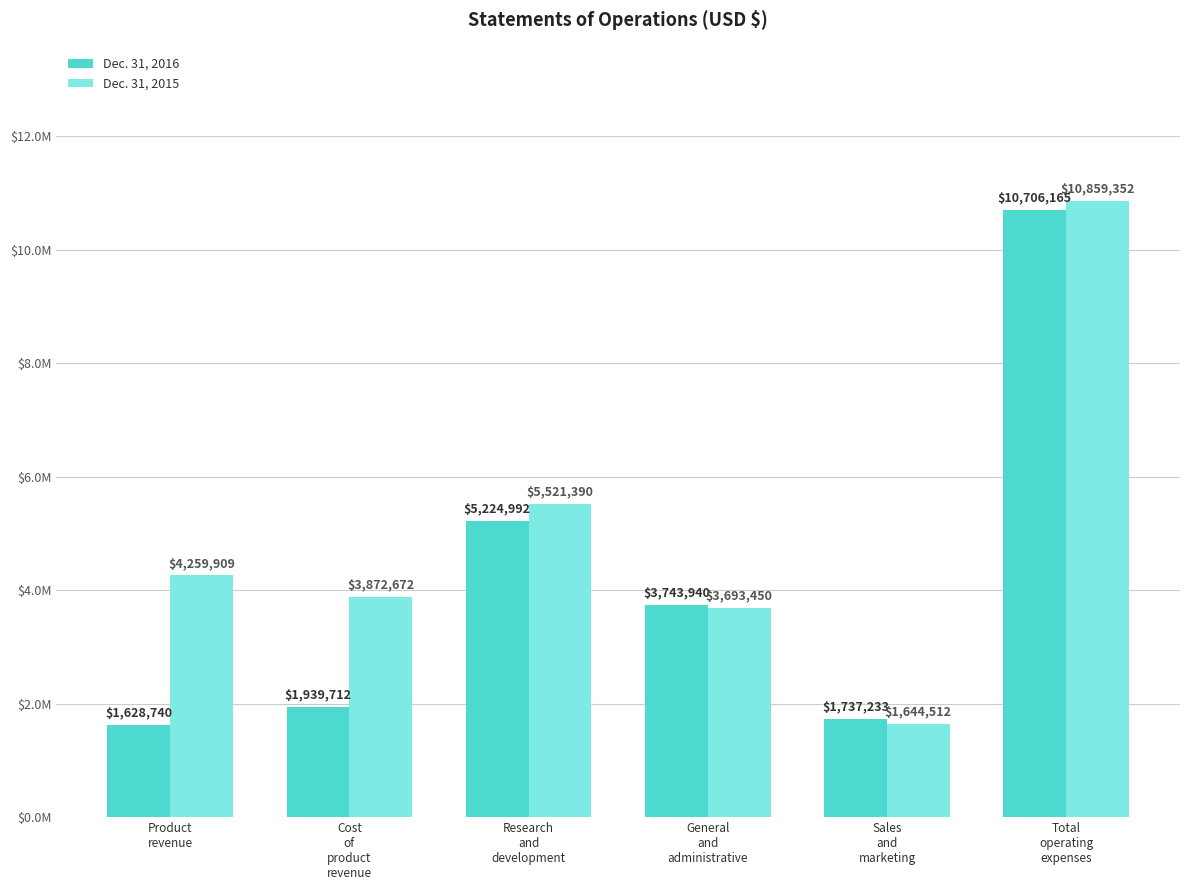

Rank the categories by Dec. 31, 2016 value from highest to lowest.

Total
operating
expenses, Research
and
development, General
and
administrative, Cost
of
product
revenue, Sales
and
marketing, Product
revenue